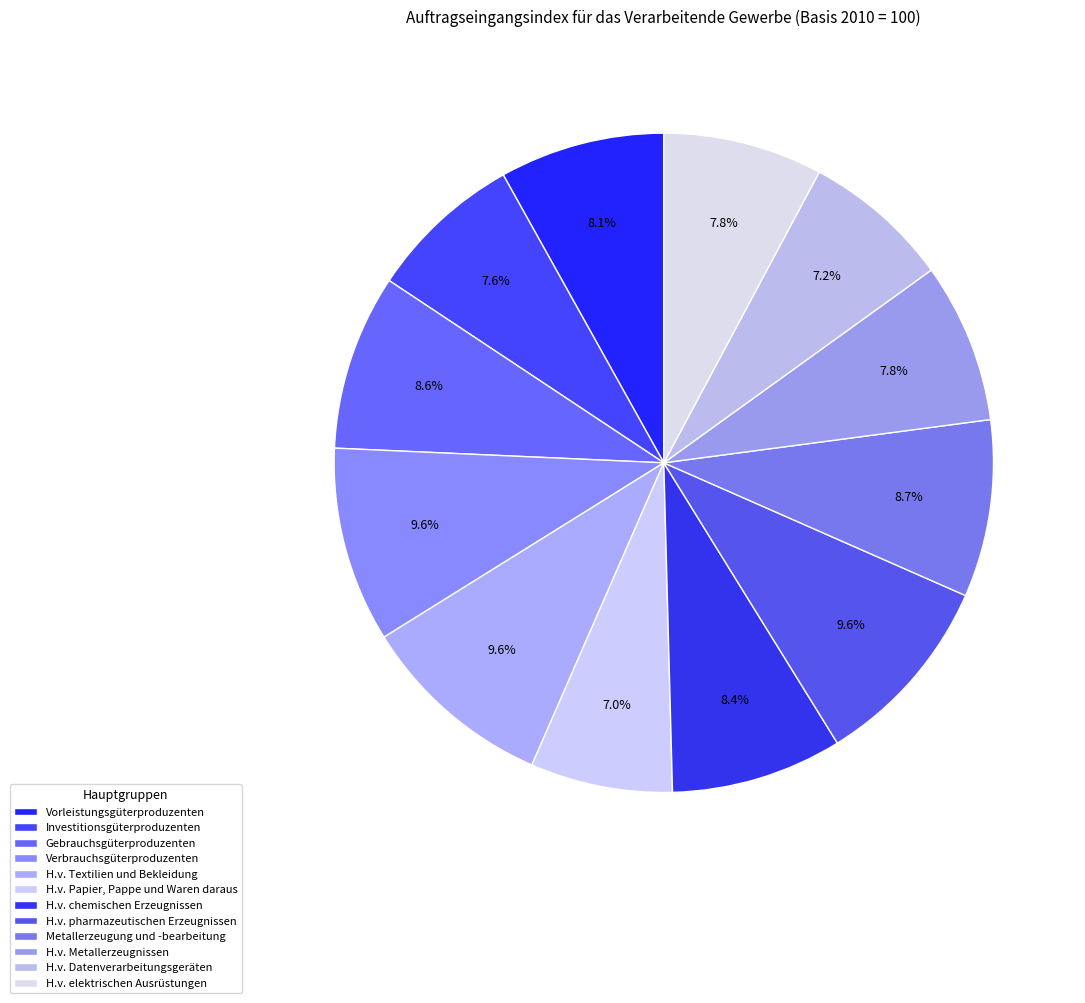

To the nearest percent, what is the average slice percentage?

8%